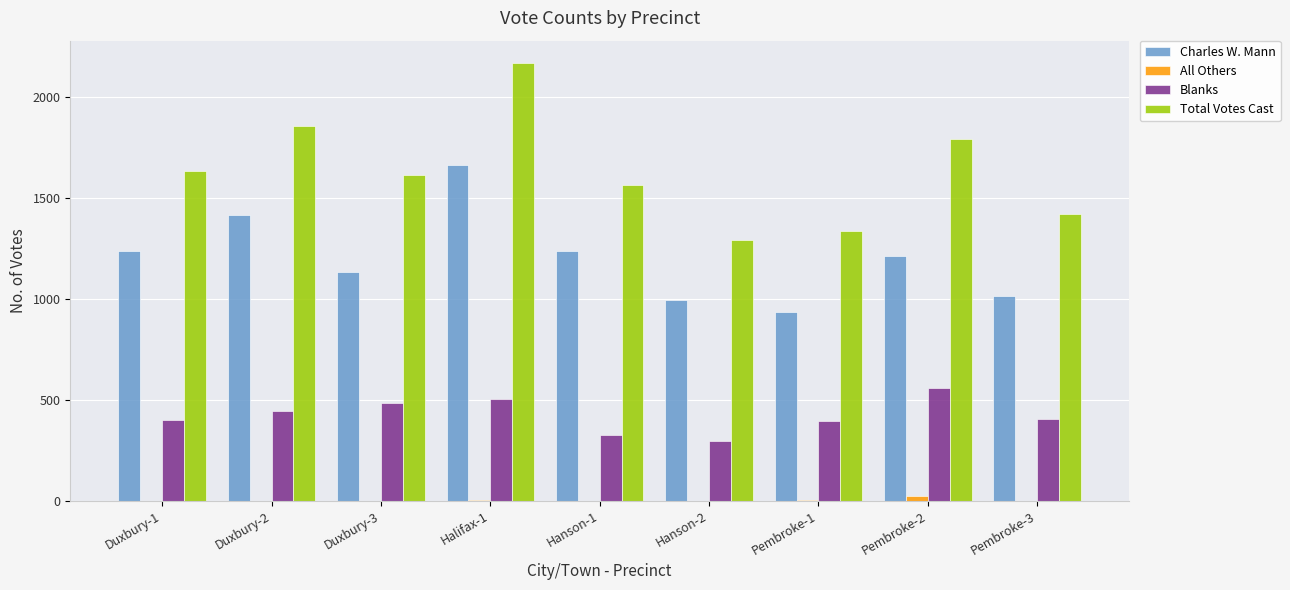

How many categories are shown in the chart?

9